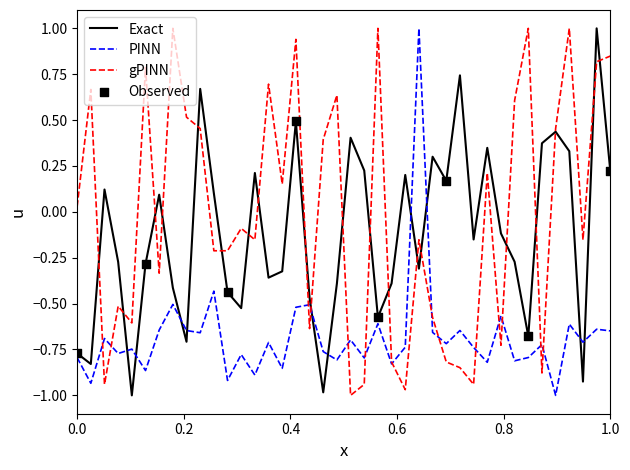

Rank the series by their average value, from lowest to highest.

PINN, Exact, gPINN